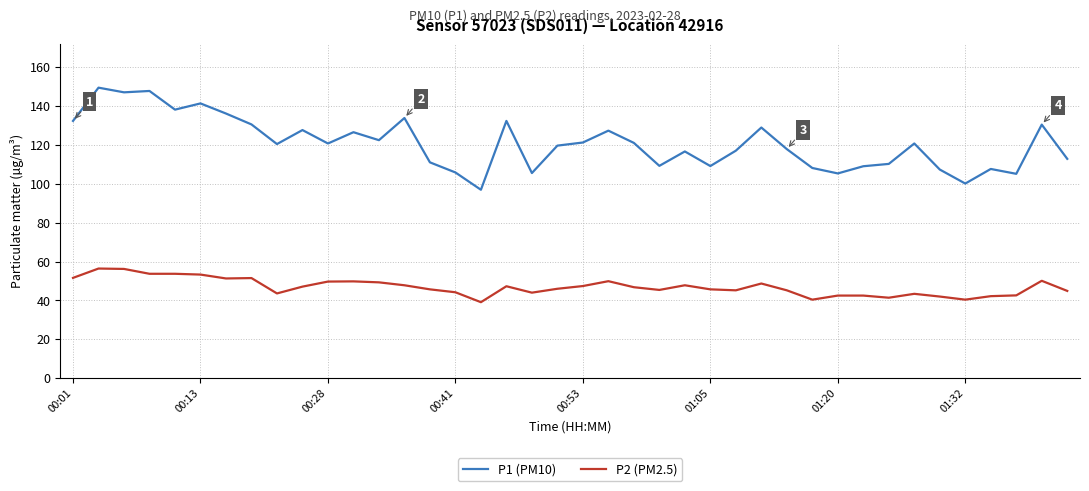

Which series has the widest spread of values?

P1 (PM10)